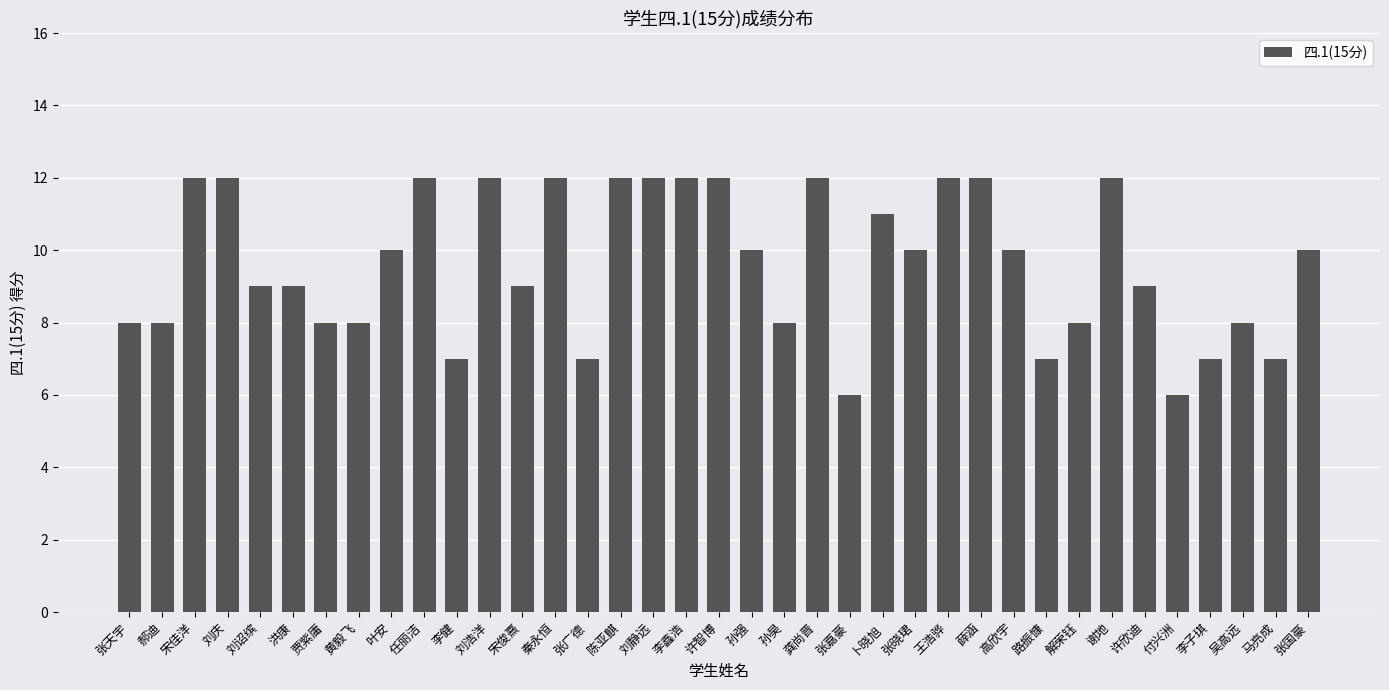

What is the label of the 14th bar from the right?

卜晓旭